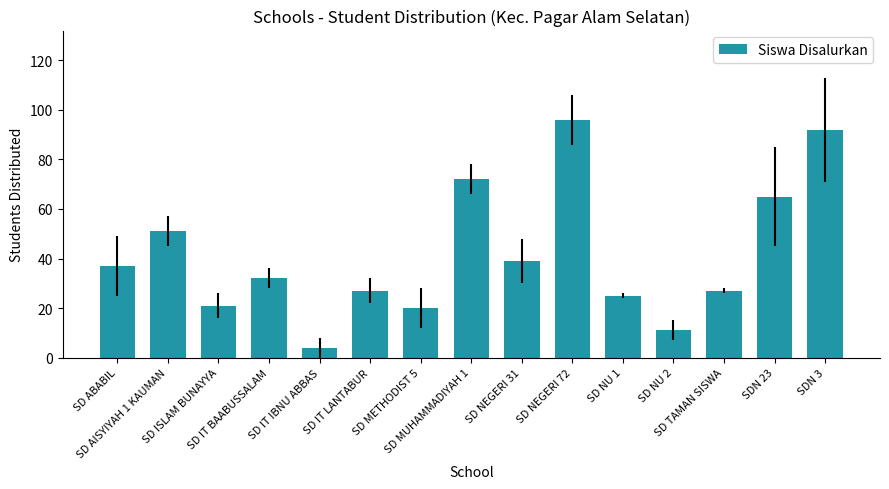

How many categories are shown in the chart?

15